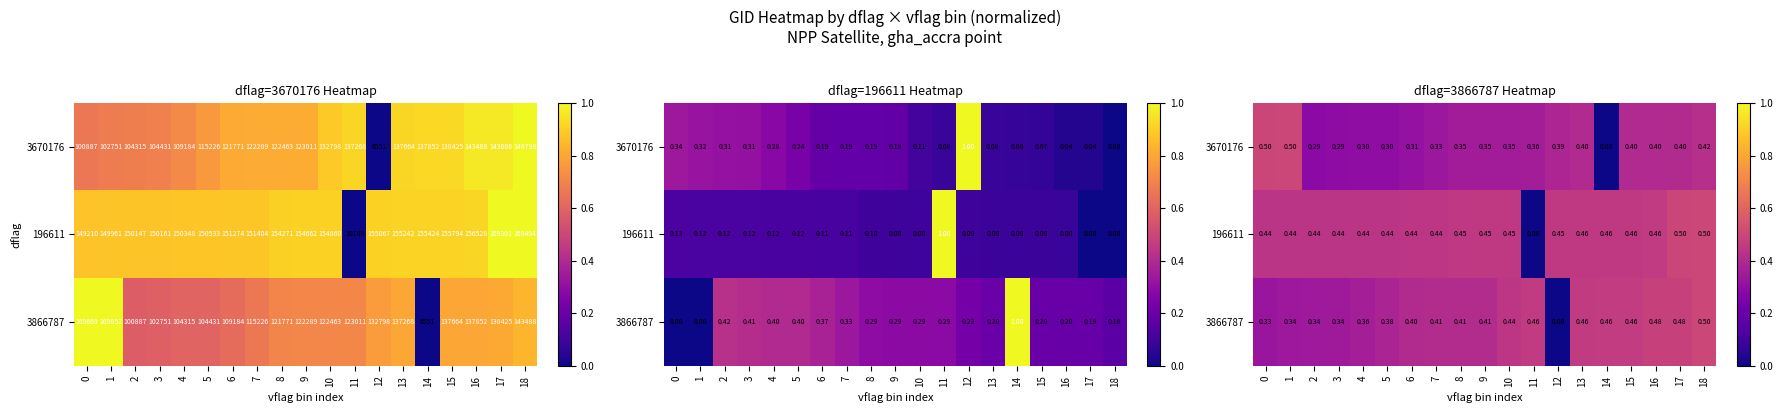

Is it true that 3866787 equals 0.5 at 14?

True